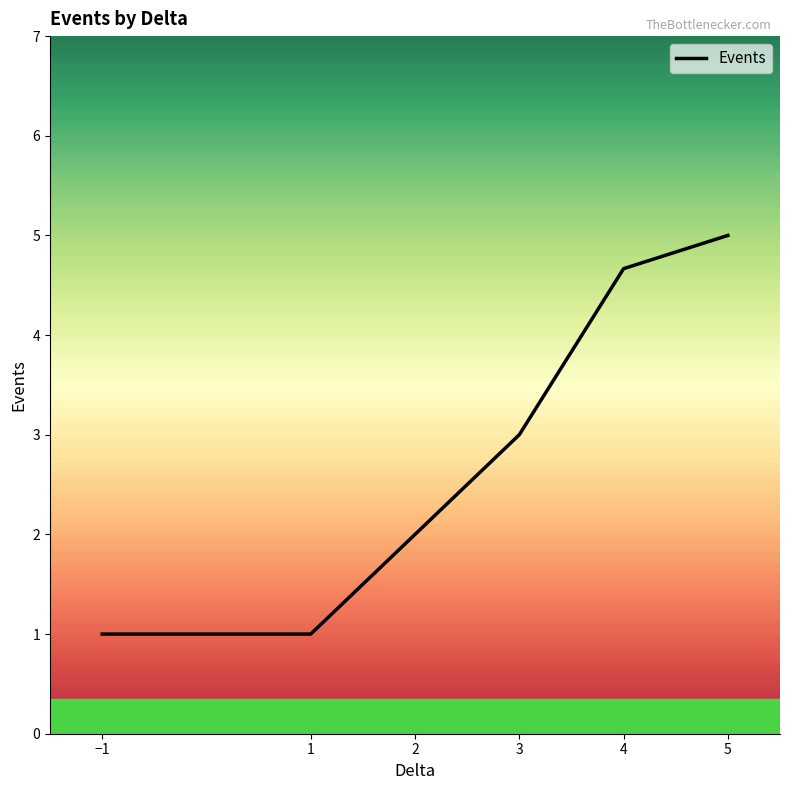

What is the sum of all values?

16.7